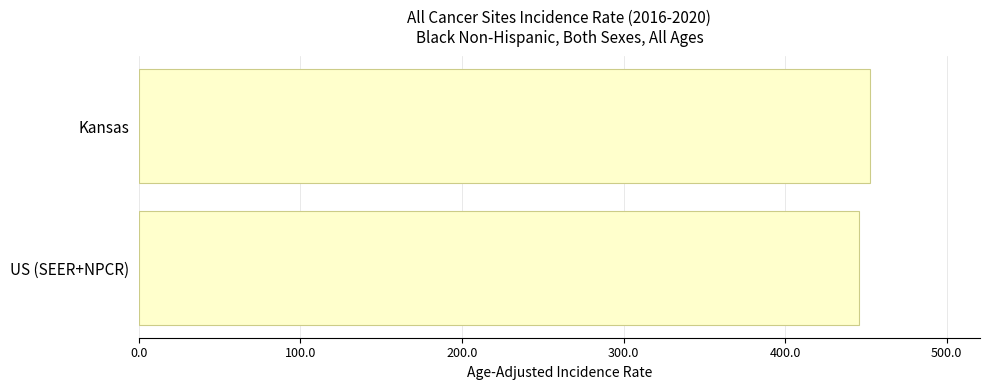

What is the sum of all values?

898.6